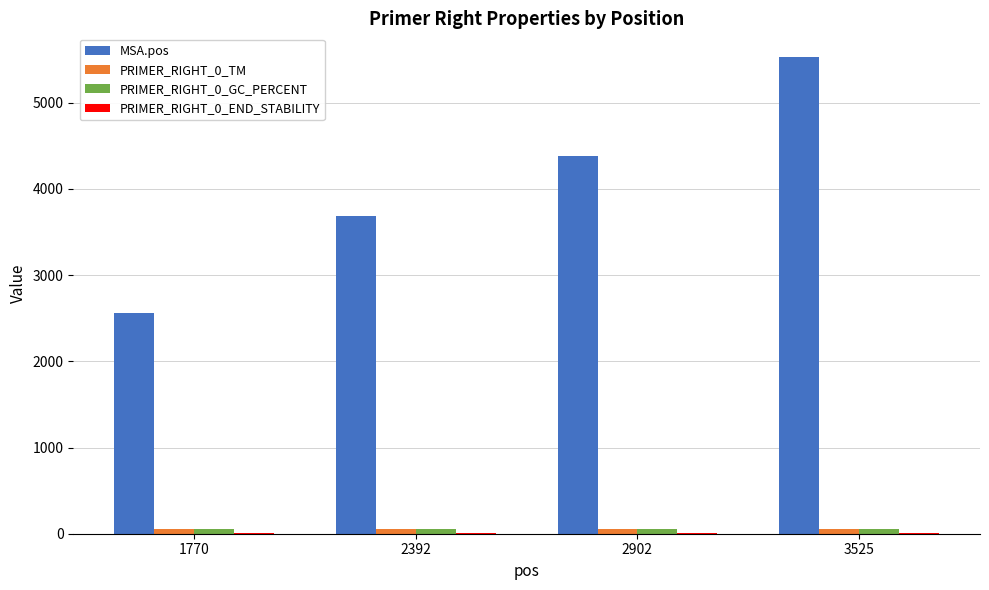

Between 2392 and 3525, which series saw the biggest shift?

MSA.pos